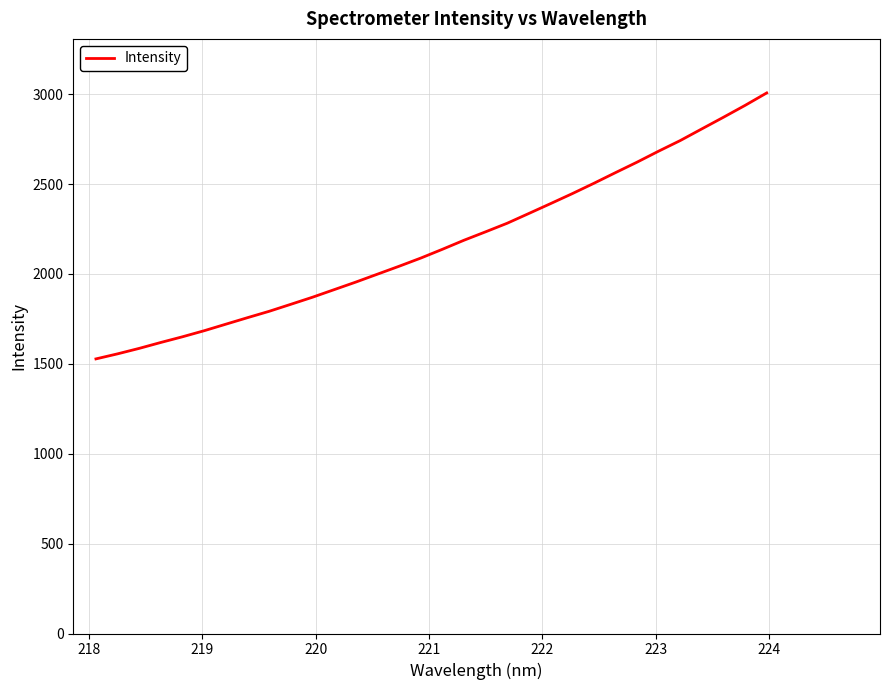

What is the maximum value shown in the chart?

3006.6